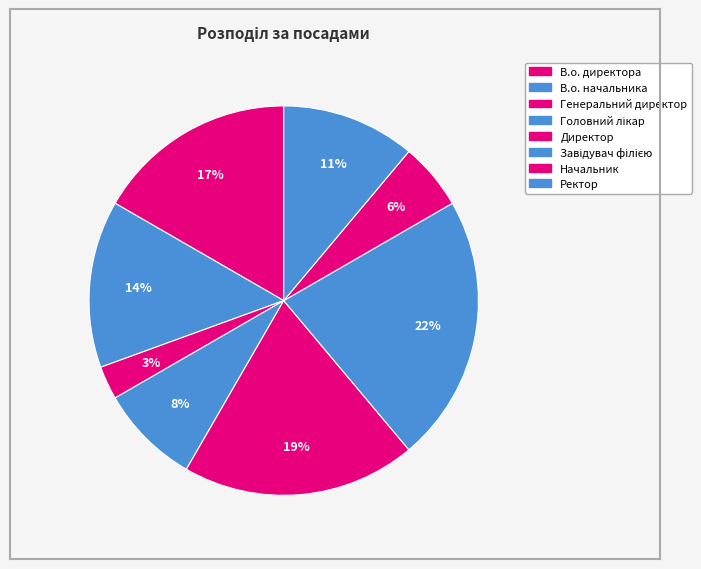

To the nearest percent, what is the average slice percentage?

12%